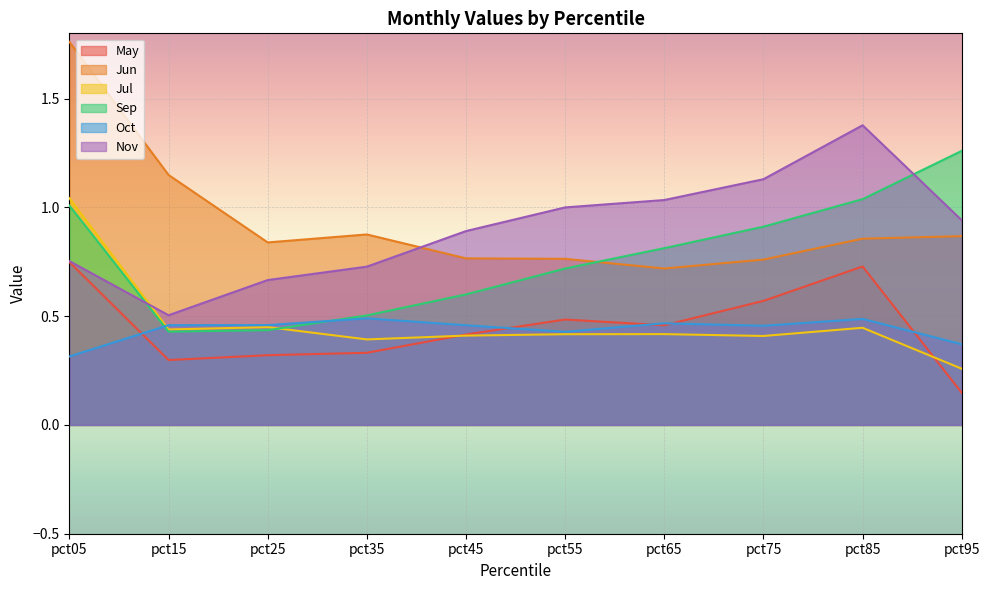

How many lines are shown in the chart?

6